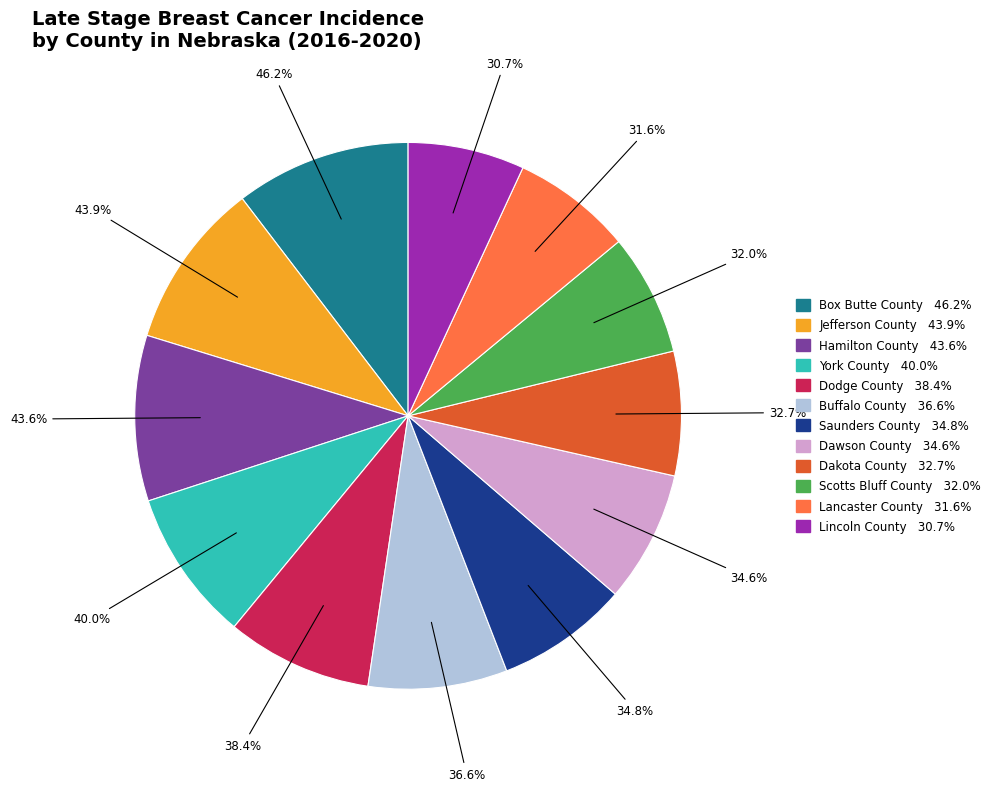

How many slices are in this pie chart?

12